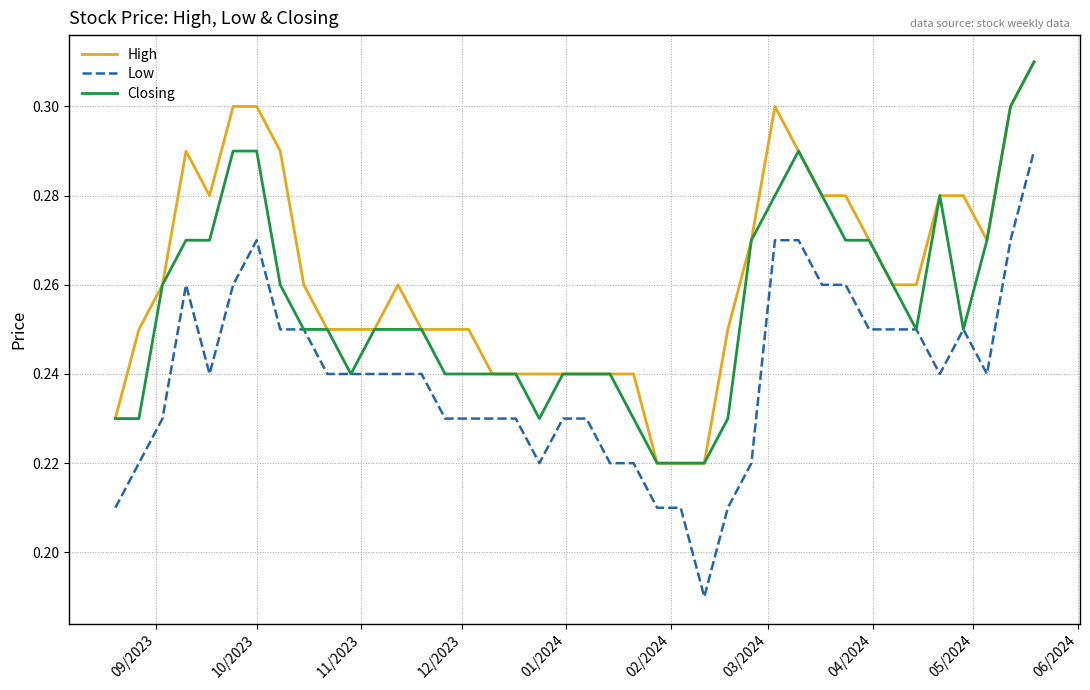

True or false: Low and High cross at least once.

False